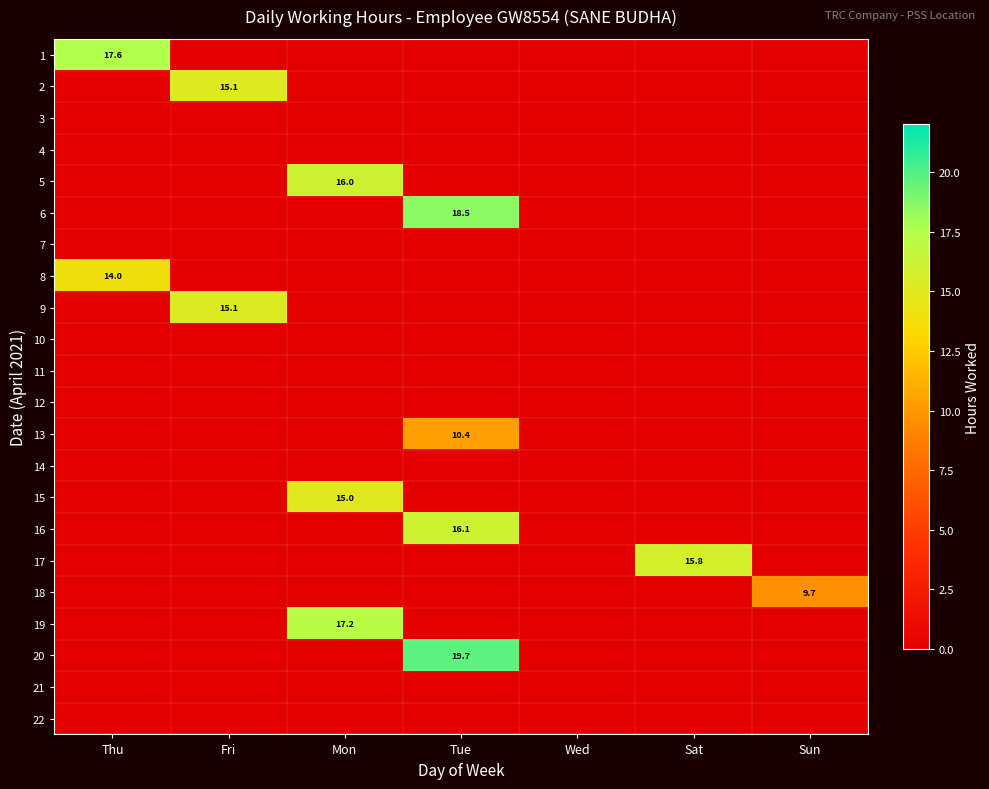

At Sat, list the series in order from smallest to largest.

1, 2, 3, 4, 5, 6, 7, 8, 9, 10, 11, 12, 13, 14, 15, 16, 18, 19, 20, 21, 22, 17